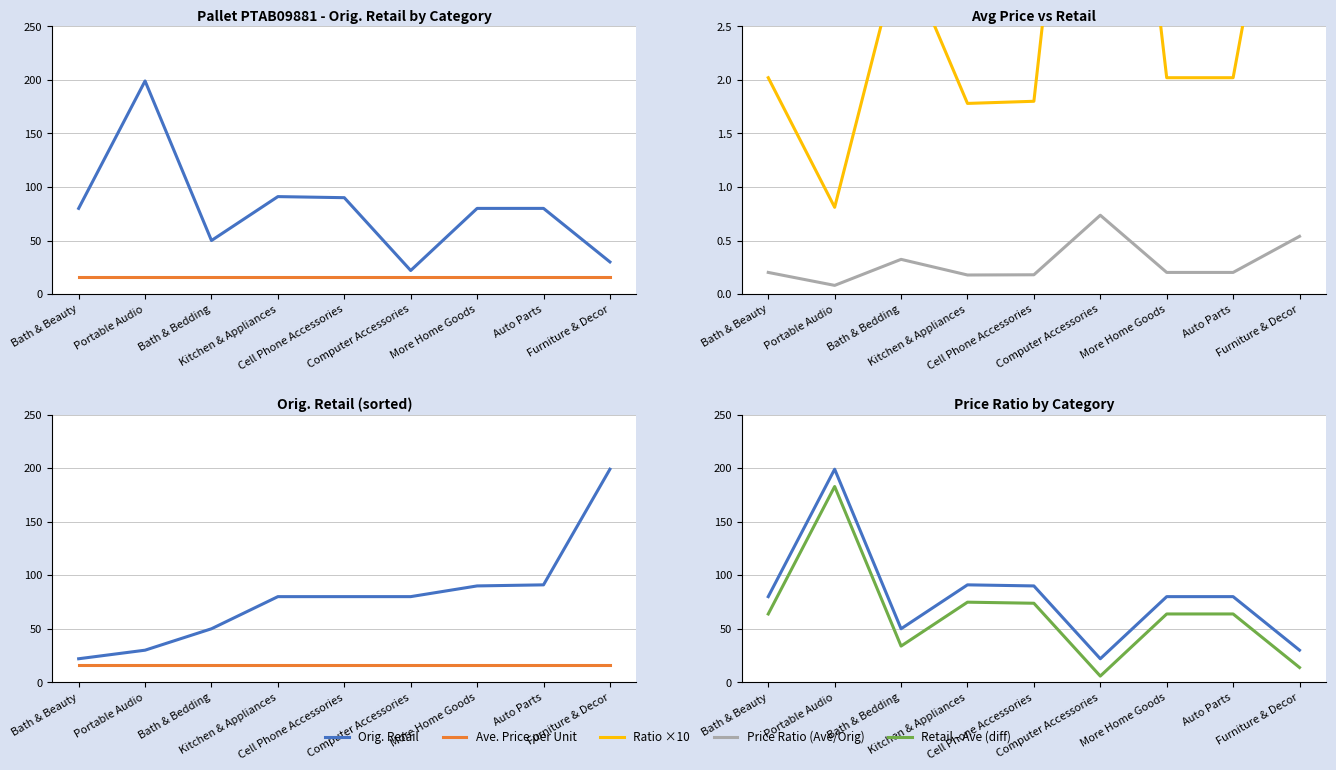

What are all the series names shown in the legend?

Orig. Retail, Ave. Price per Unit, Price Ratio (Ave/Orig), Ratio ×10, Retail - Ave (diff)